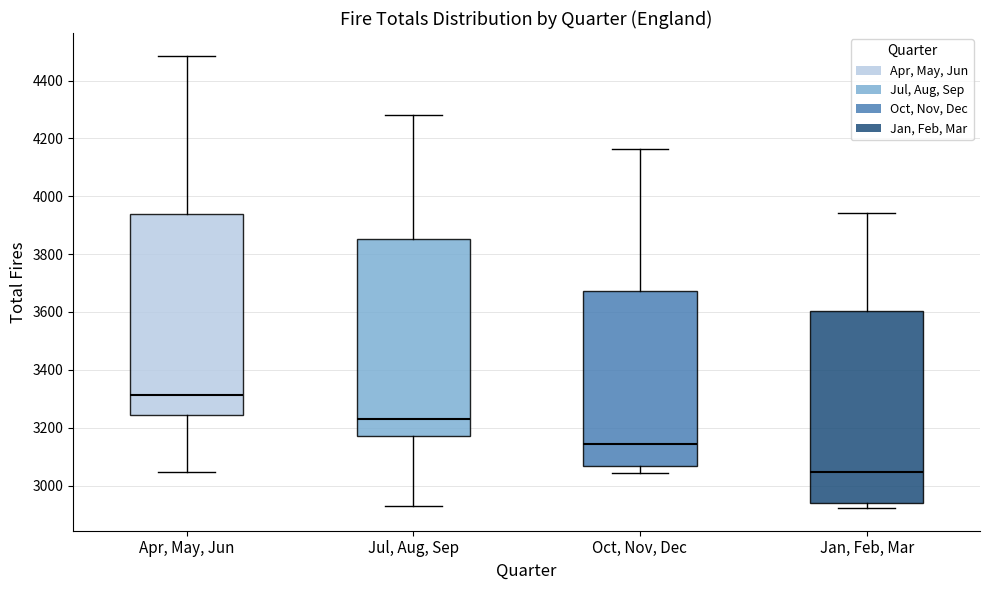

Reading left to right, transcribe this box plot: for each box, give where its median line is, the range the box spans, and where its two whiskers end, as read against the y-axis. The values are not printed on the chart, so give them approximately, as read against the axis.

Apr, May, Jun: median 3320, box 3240 to 3940, whiskers 3040 to 4480
Jul, Aug, Sep: median 3240, box 3180 to 3860, whiskers 2920 to 4280
Oct, Nov, Dec: median 3140, box 3060 to 3680, whiskers 3040 to 4160
Jan, Feb, Mar: median 3040, box 2940 to 3600, whiskers 2920 to 3940